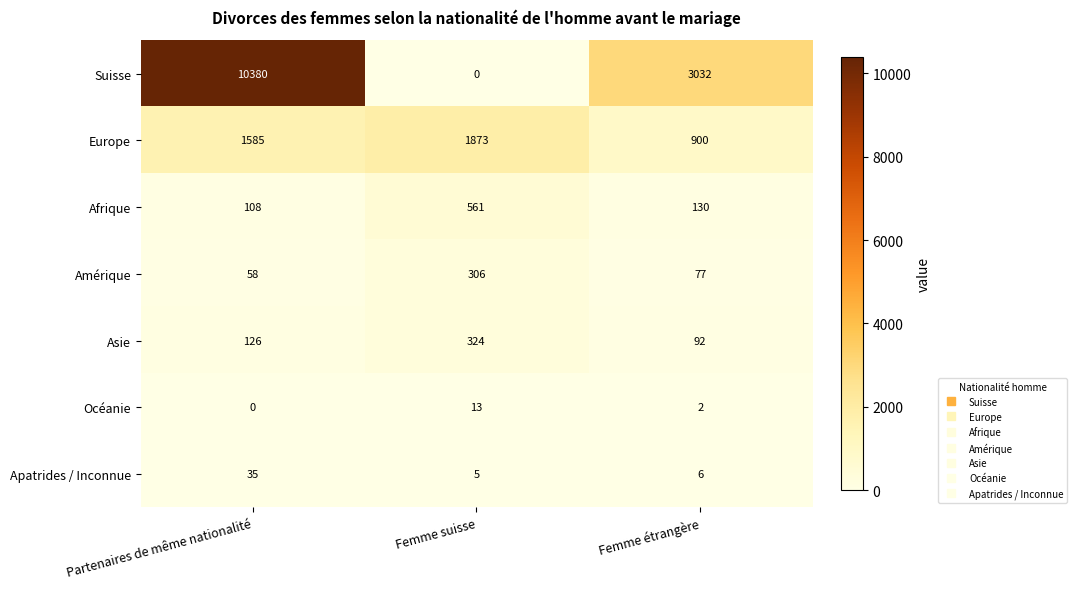

What is the spread (max minus min) of values at Femme étrangère?

3030